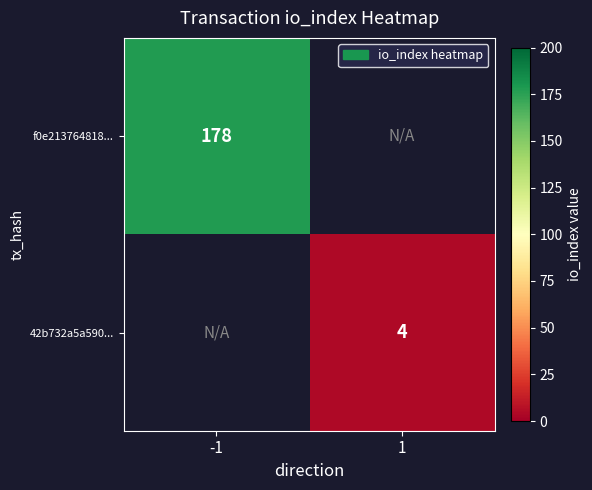

What is the maximum value shown in the chart?

178.0